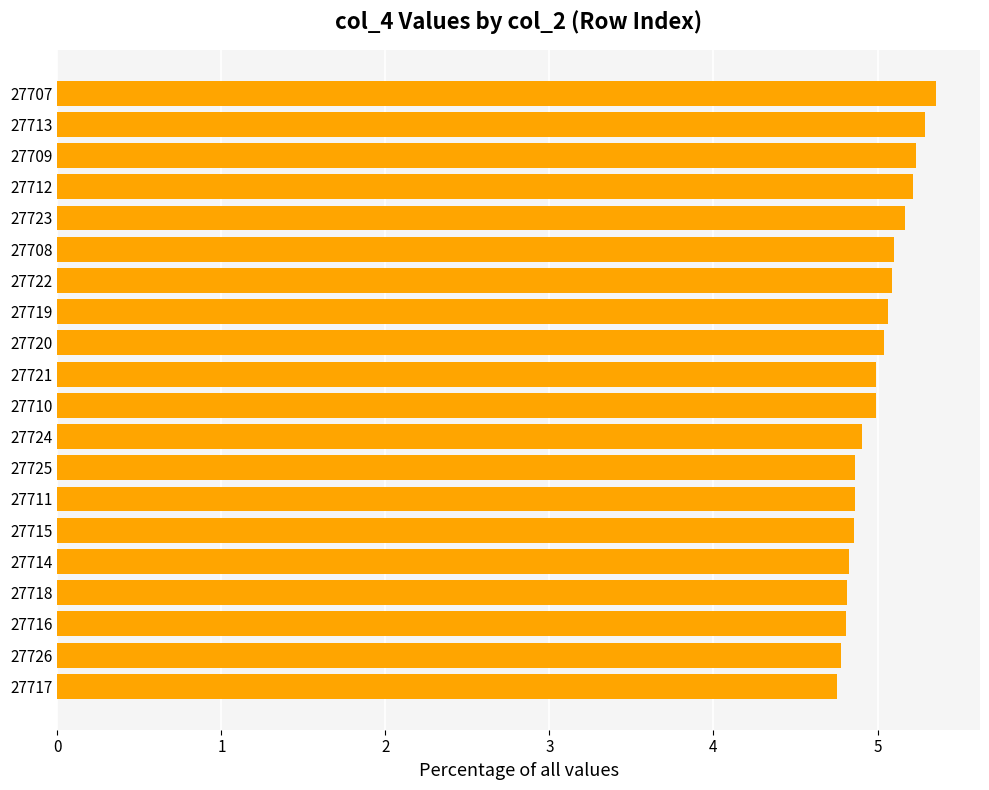

Between 27723 and 27721, which is larger?

27723